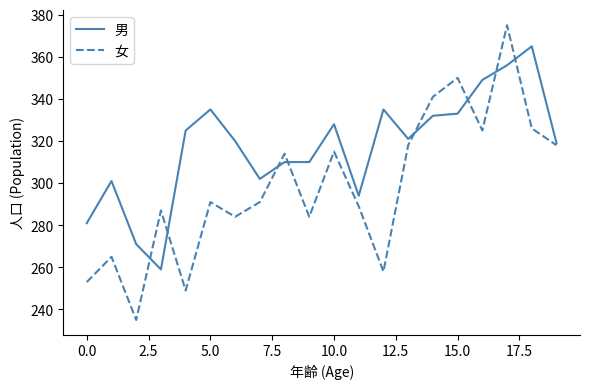

Rank the series by their average value, from lowest to highest.

女, 男